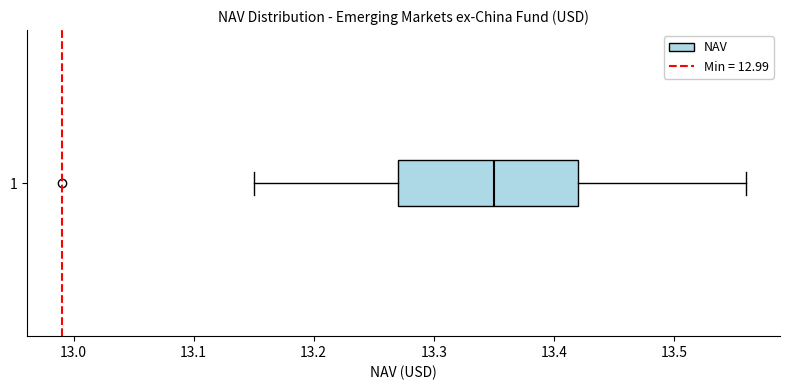

Where does the left whisker of the box at y = 1 end on the x-axis? The values are not printed on the chart, so give them approximately, as read against the axis.

13.15